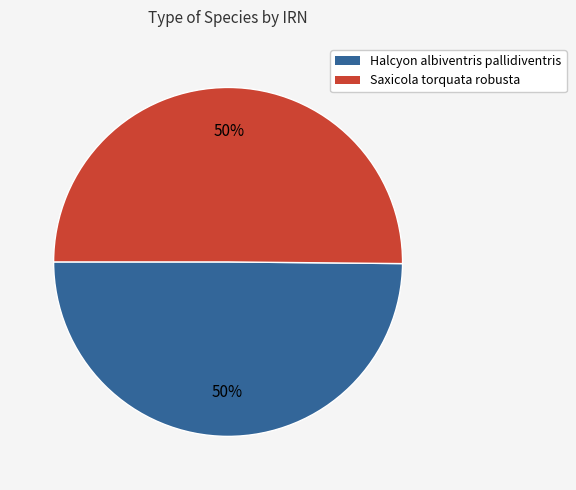

To the nearest percent, what is the combined percentage of Saxicola torquata robusta and Halcyon albiventris pallidiventris?

100%